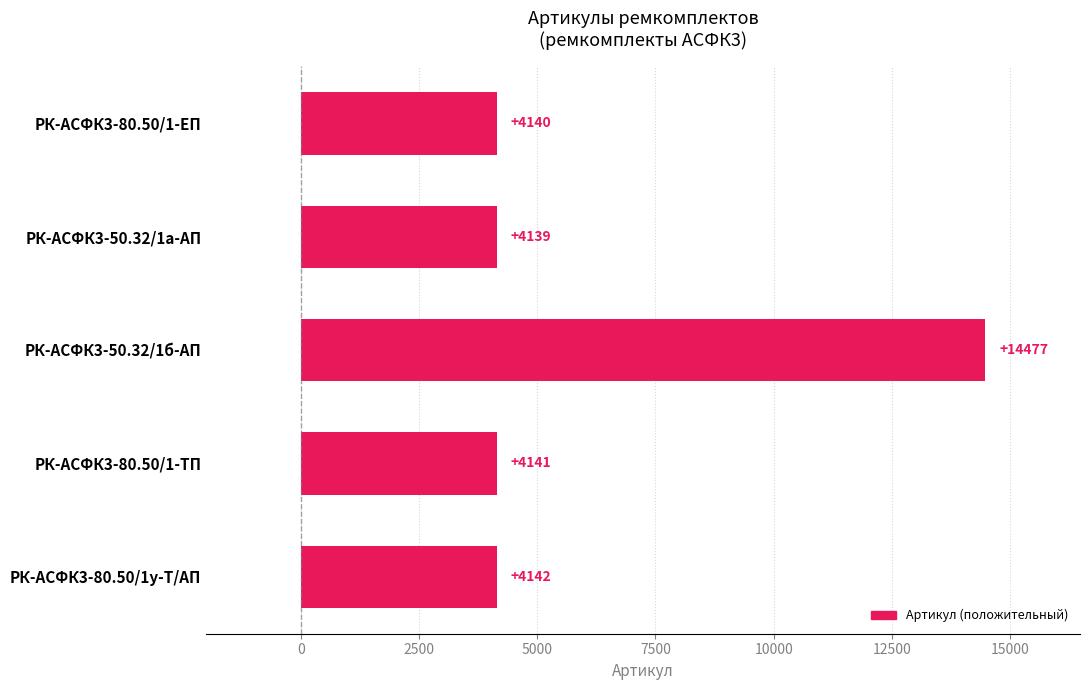

What is the sum of all values?

31039